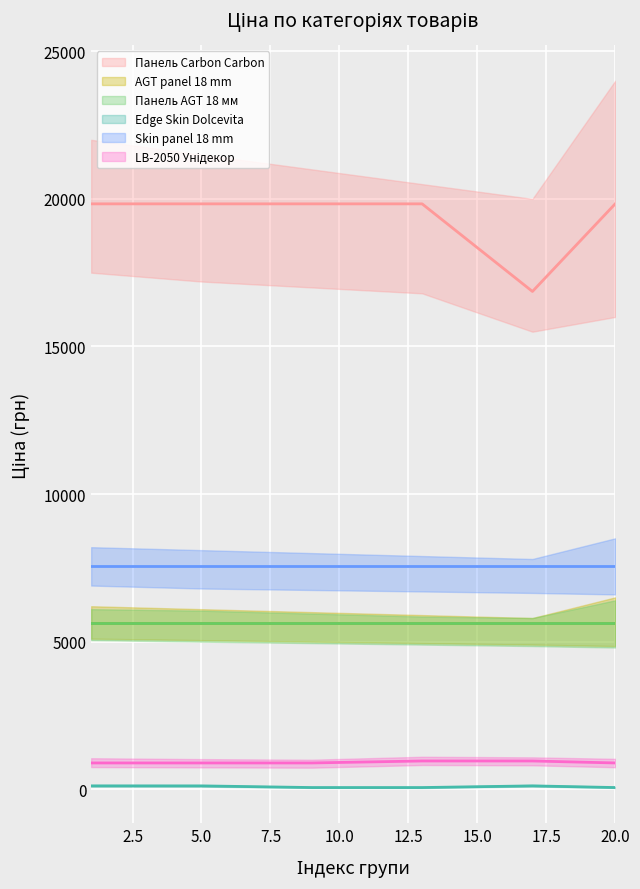

Which series has the largest total across all categories?

Панель Carbon Carbon